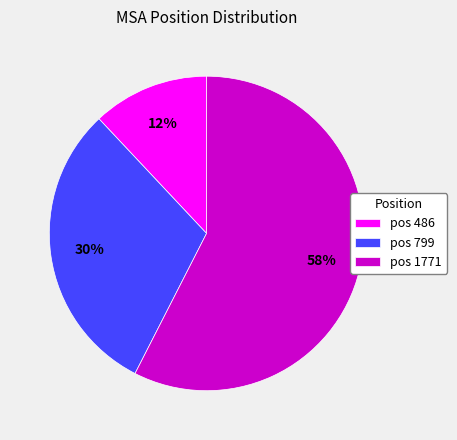

To the nearest percent, what is the average slice percentage?

33%